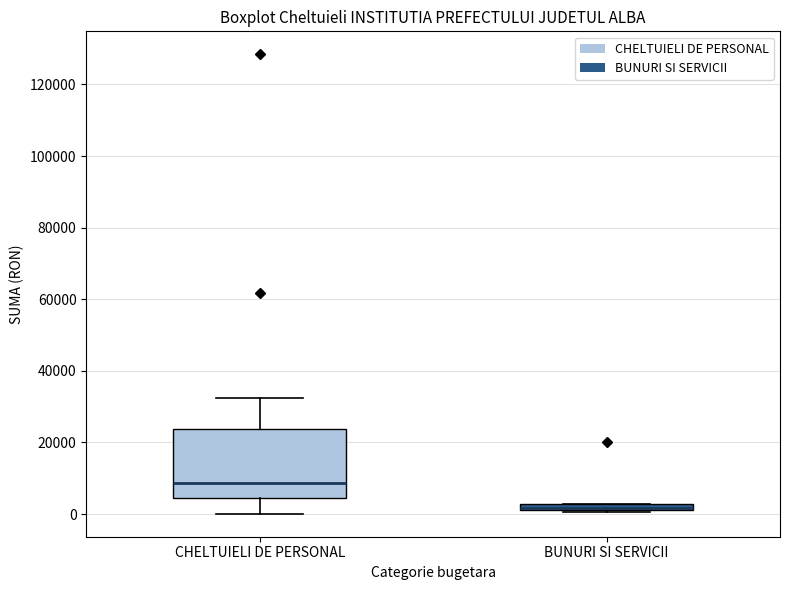

Which box is the tallest, from its lower edge to its upper edge?

CHELTUIELI DE PERSONAL